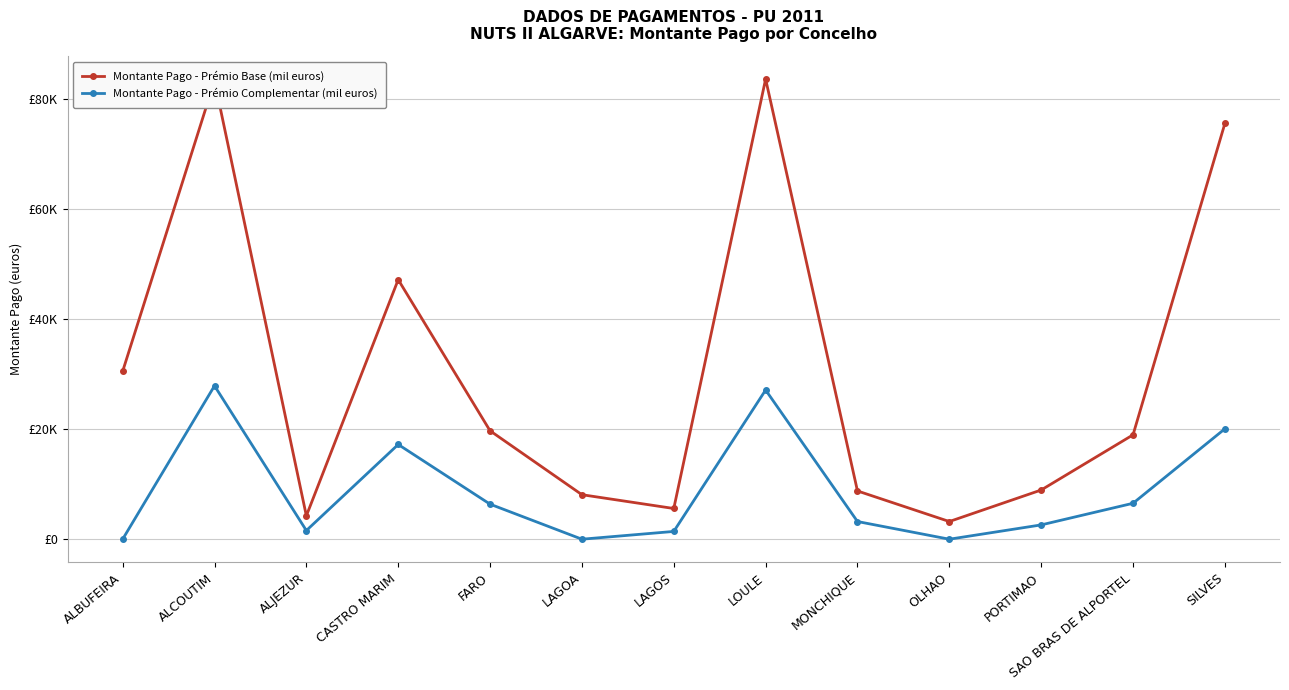

What is the label of the 1st point from the right?

SILVES